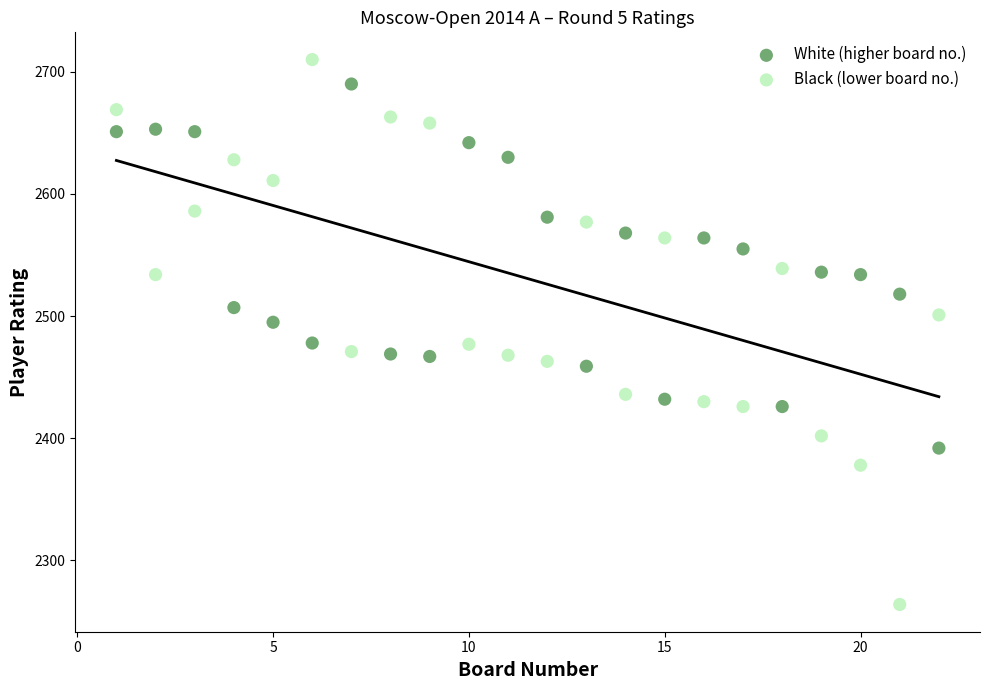

Which series reaches the maximum Y coordinate?

Black (lower board no.)